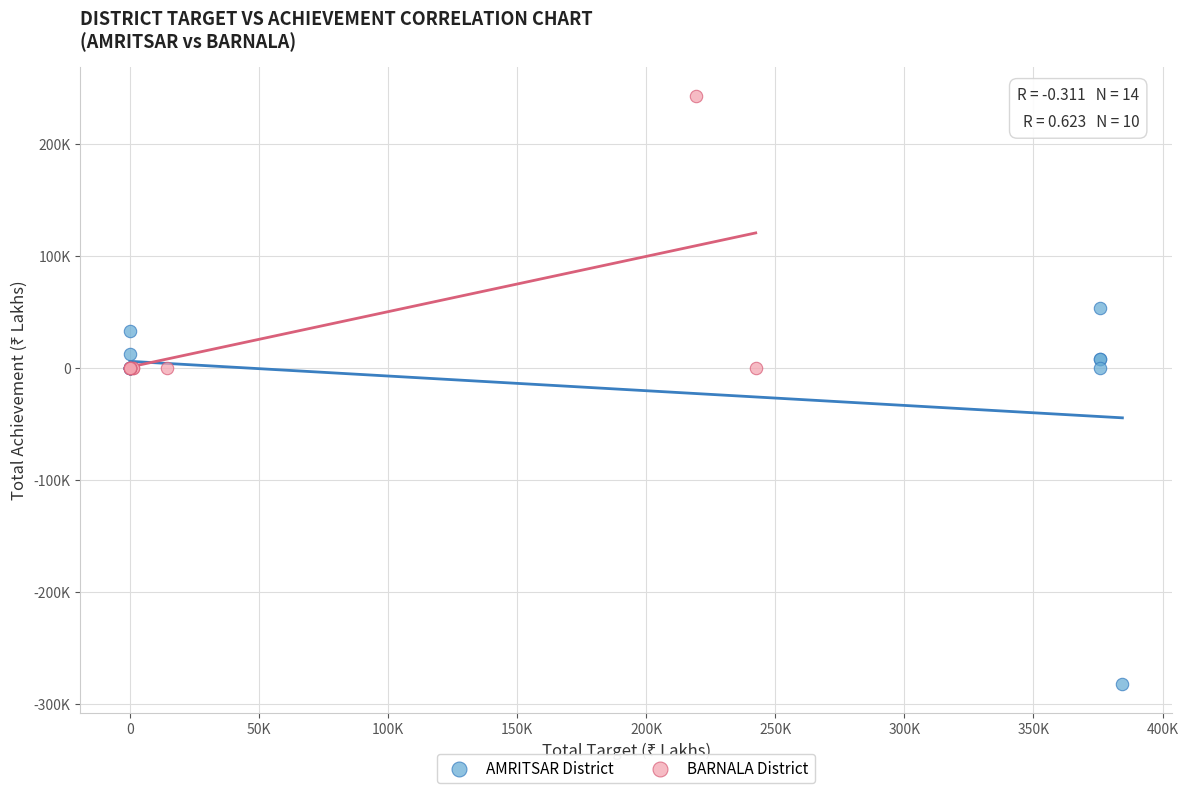

What are all the series names shown in the legend?

AMRITSAR District, BARNALA District